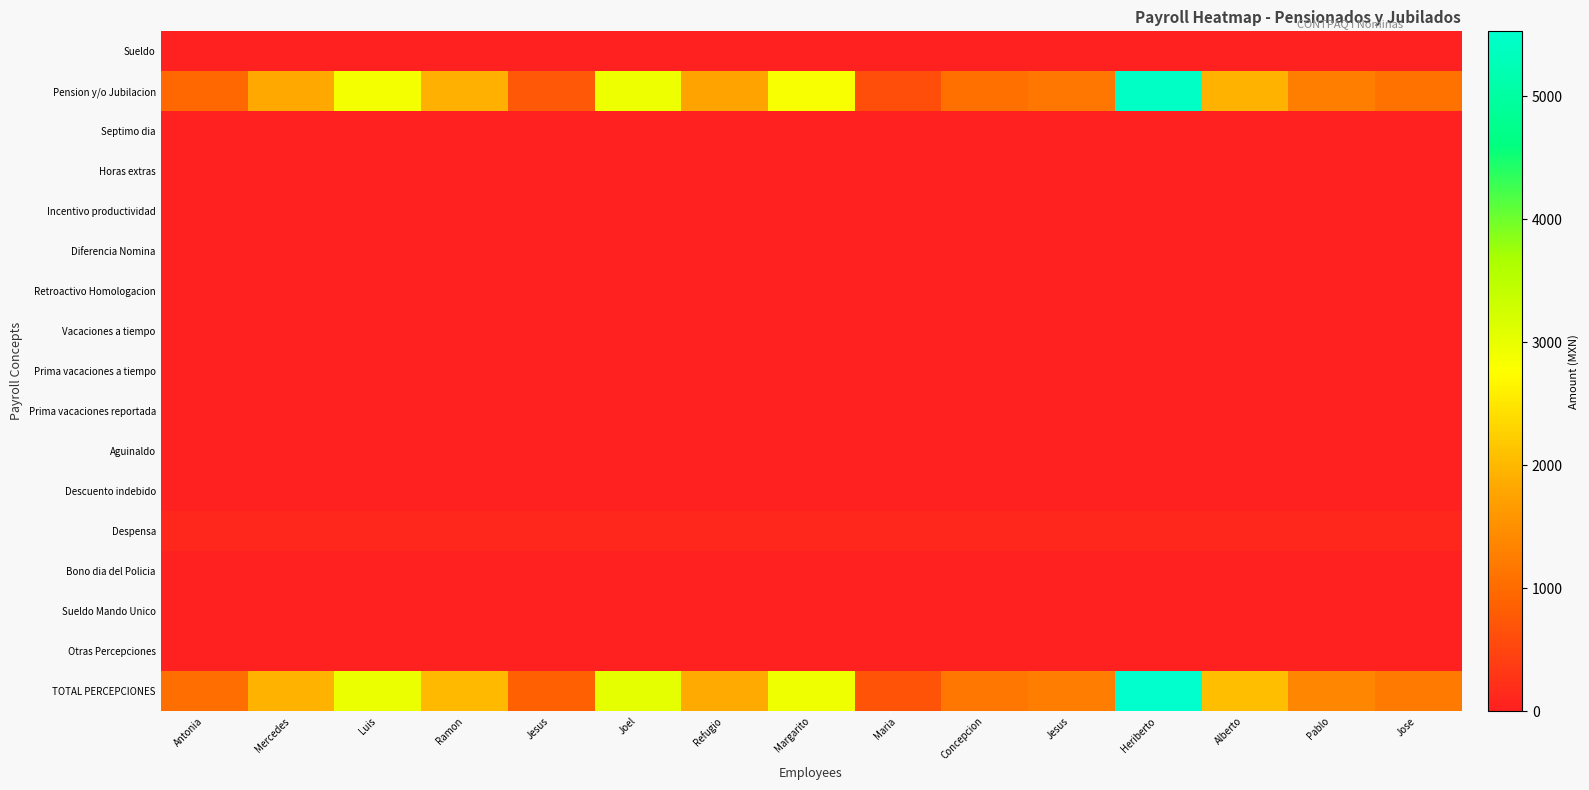

Which series has the widest spread of values?

Pension y/o Jubilacion